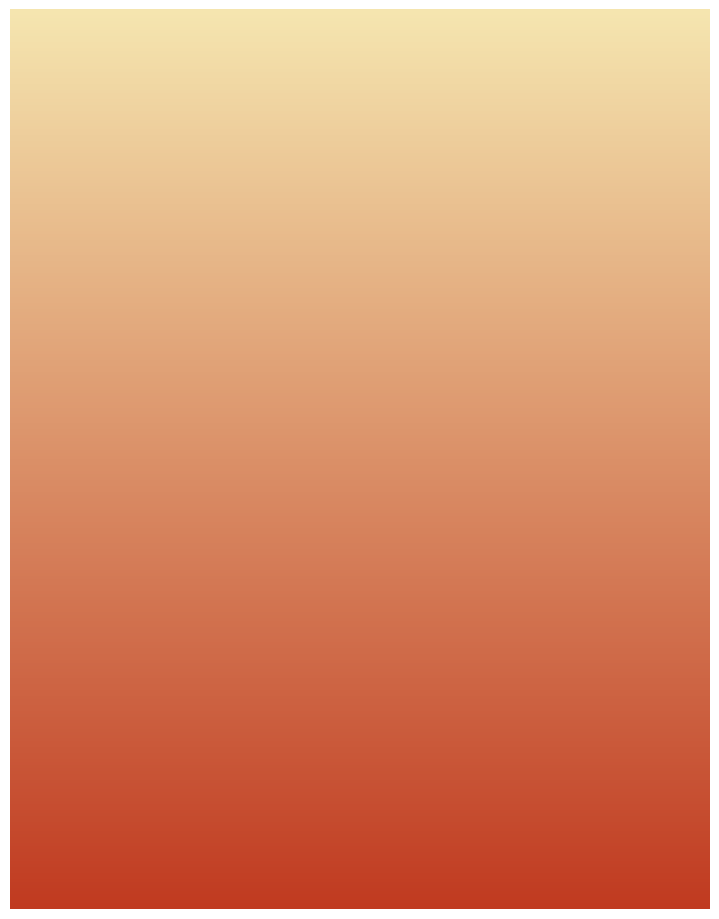

What is the difference between the maximum and minimum values?

88